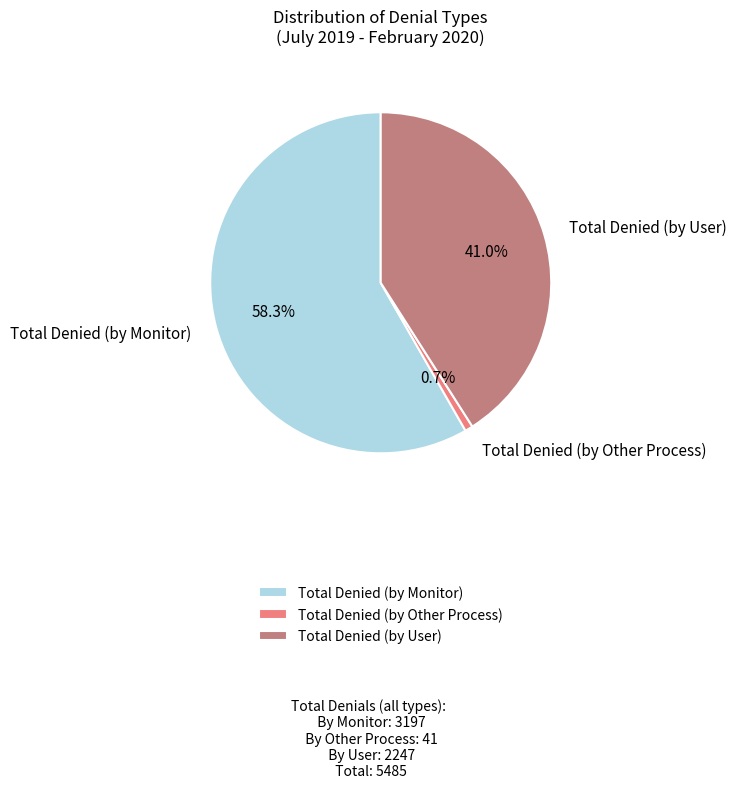

Between Total Denied (by Monitor) and Total Denied (by Other Process), which is larger?

Total Denied (by Monitor)